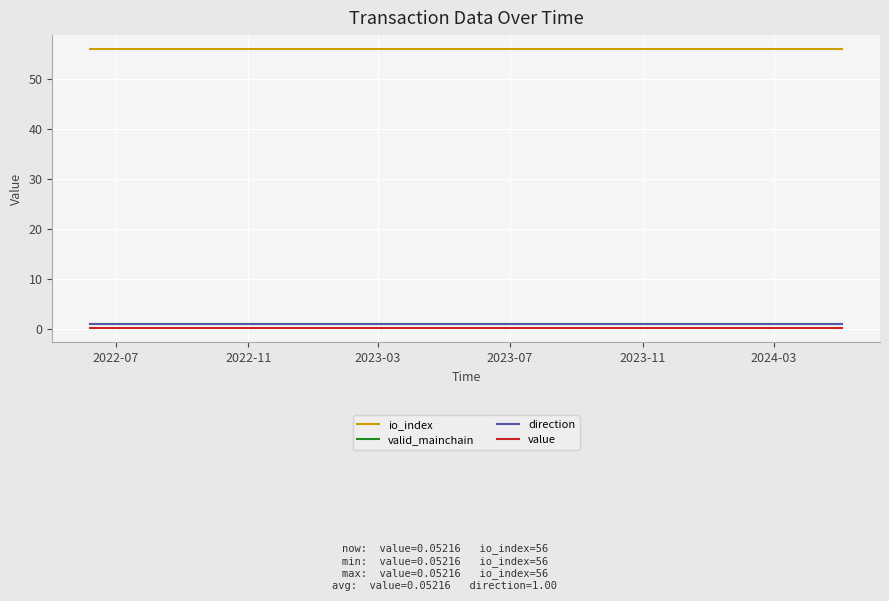

Where is direction nearest to the value 1?

2022-07